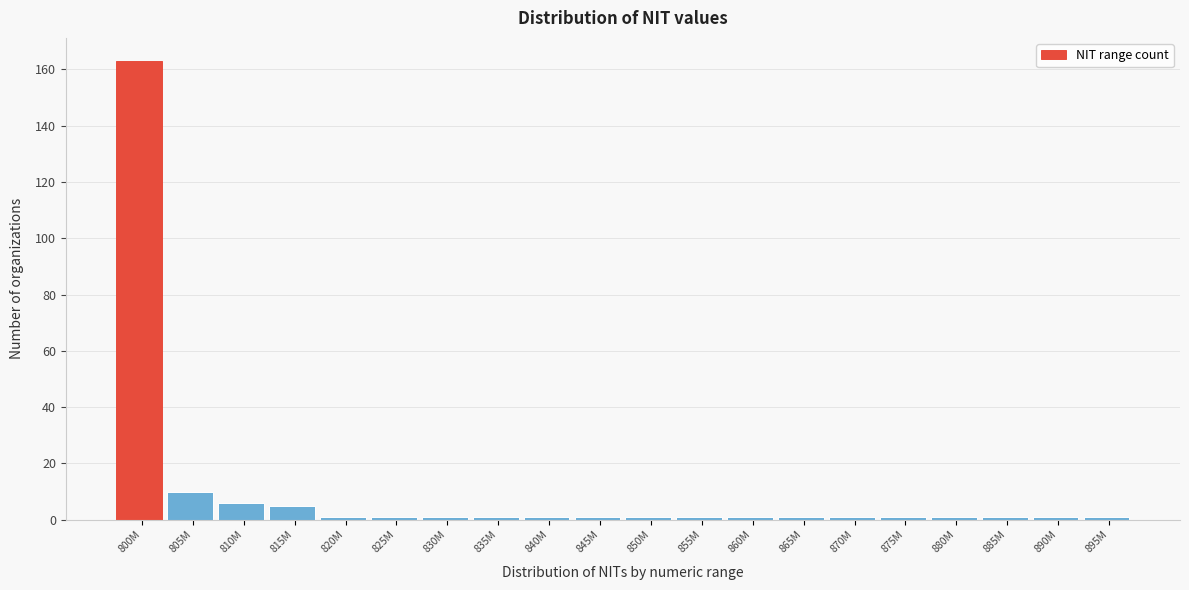

Reading left to right, extract all data points from this chart.

800M=163	805M=10	810M=6	815M=5	820M=1	825M=1	830M=1	835M=1	840M=1	845M=1	850M=1	855M=1	860M=1	865M=1	870M=1	875M=1	880M=1	885M=1	890M=1	895M=1